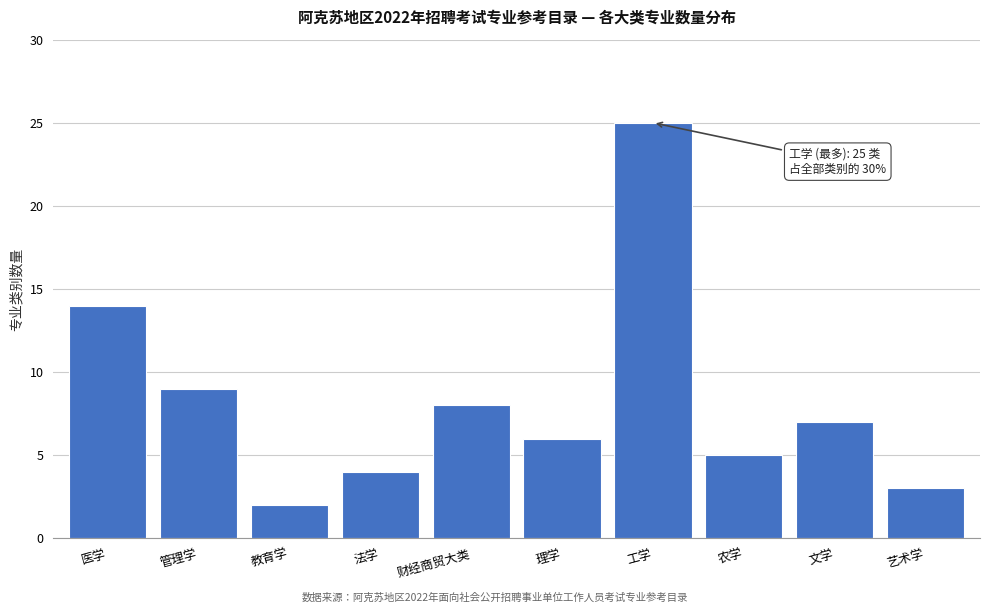

Reading left to right, transcribe all the data shown in this chart.

14	9	2	4	8	6	25	5	7	3